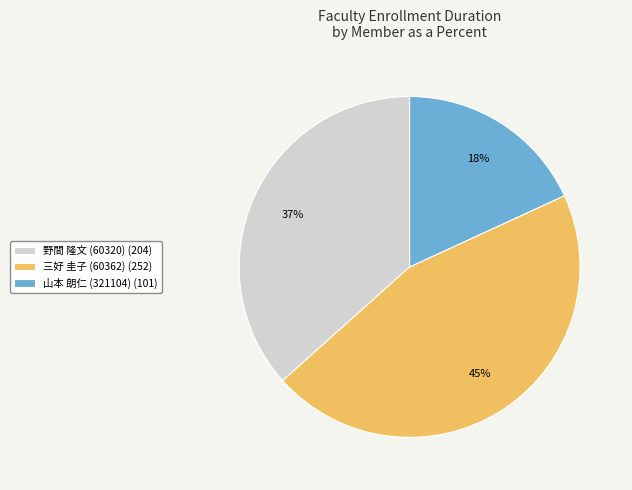

Rank the categories by value from lowest to highest.

山本 朗仁 (321104), 野間 隆文 (60320), 三好 圭子 (60362)